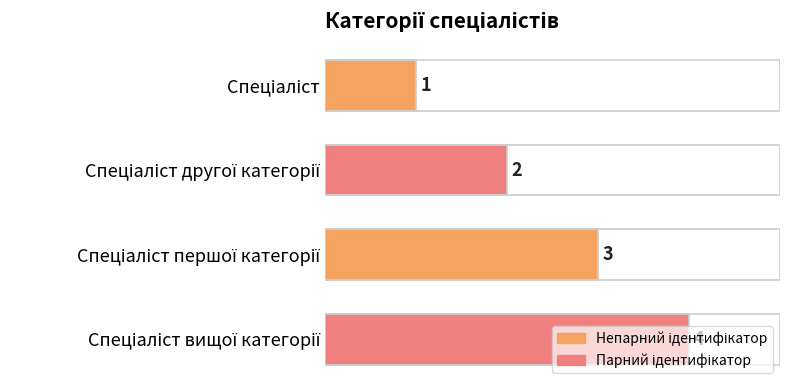

What is the sum of all values?

10